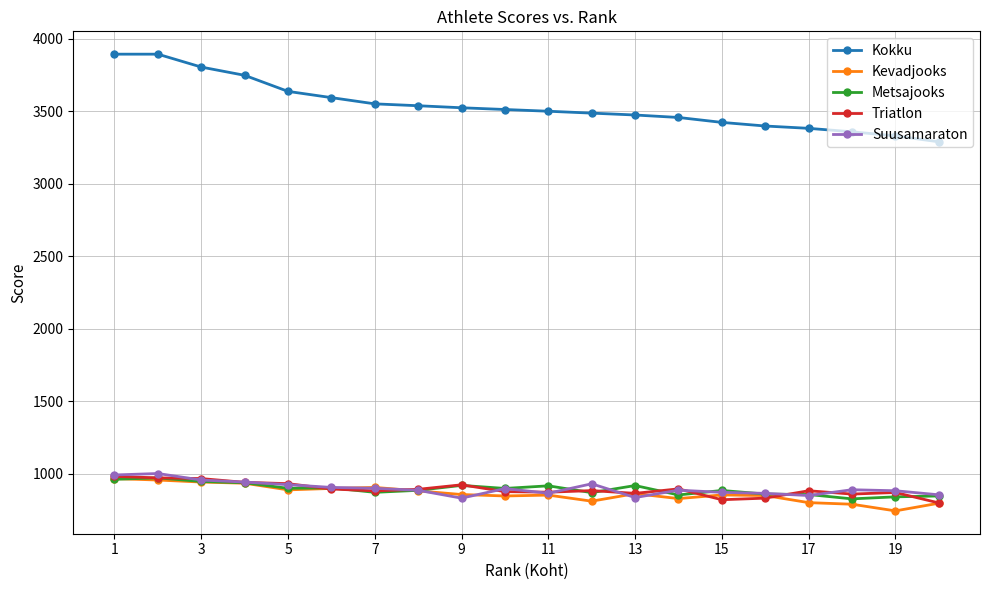

Which series has the widest spread of values?

Kokku